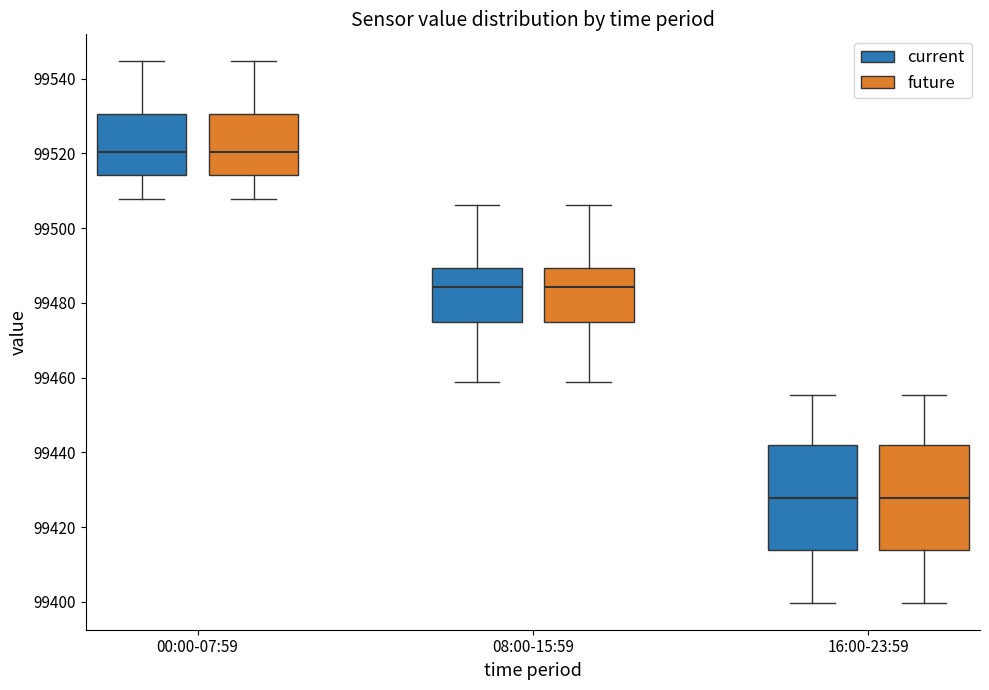

Reading left to right, transcribe this box plot: for each box, give where its median line is, the range the box spans, and where its two whiskers end, as read against the y-axis. The values are not printed on the chart, so give them approximately, as read against the axis.

00:00-07:59 (current): median 99520, box 99514 to 99530, whiskers 99508 to 99544
00:00-07:59 (future): median 99520, box 99514 to 99530, whiskers 99508 to 99544
08:00-15:59 (current): median 99484, box 99474 to 99490, whiskers 99458 to 99506
08:00-15:59 (future): median 99484, box 99474 to 99490, whiskers 99458 to 99506
16:00-23:59 (current): median 99428, box 99414 to 99442, whiskers 99400 to 99456
16:00-23:59 (future): median 99428, box 99414 to 99442, whiskers 99400 to 99456